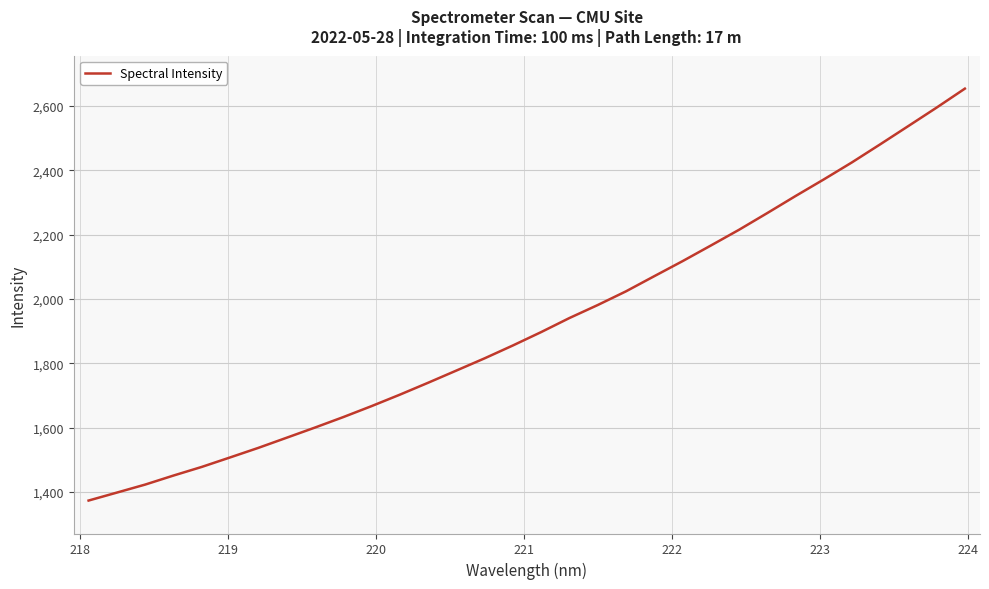

What is the maximum value shown in the chart?

2654.4